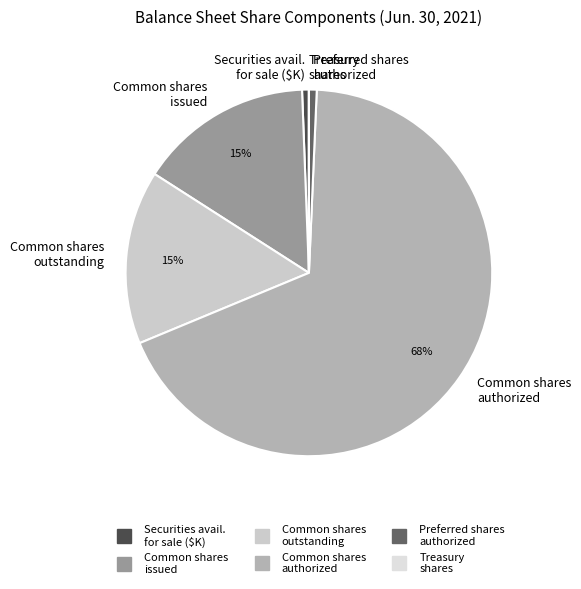

Is Securities avail. for sale ($K) the majority of the pie?

No